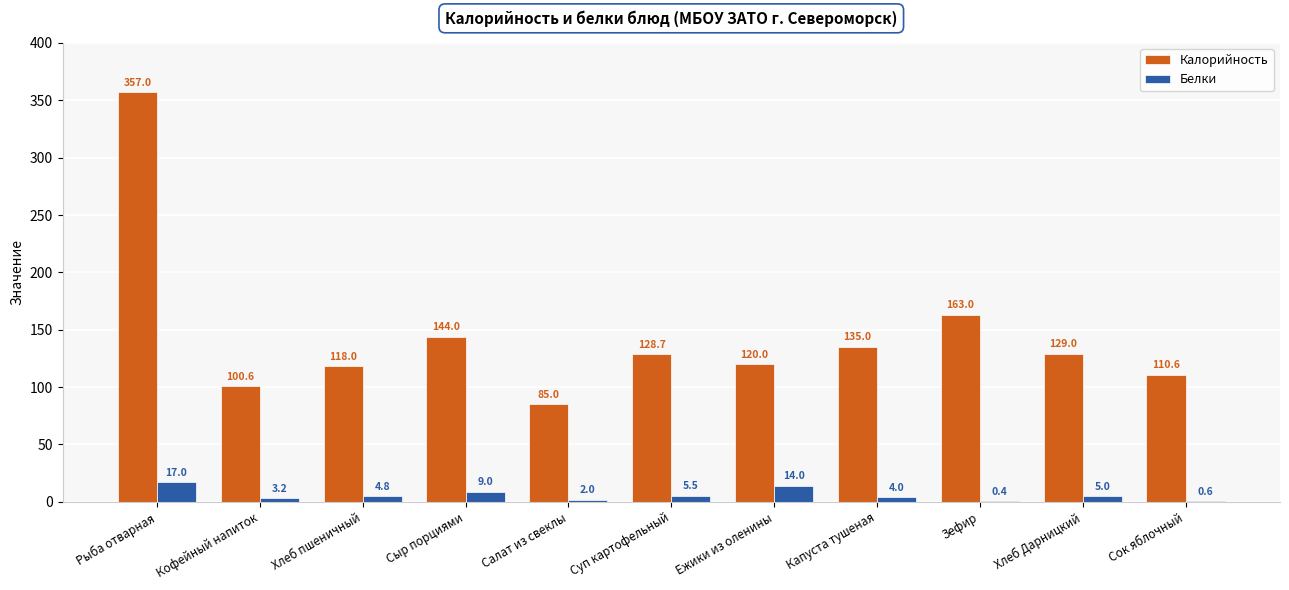

At which category is the sum across all series the highest?

Рыба отварная